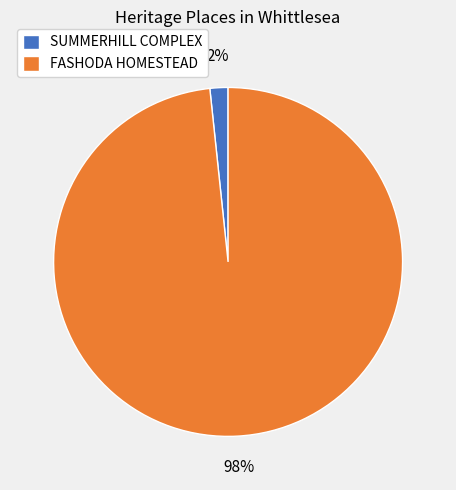

How many segments does this pie chart have?

2